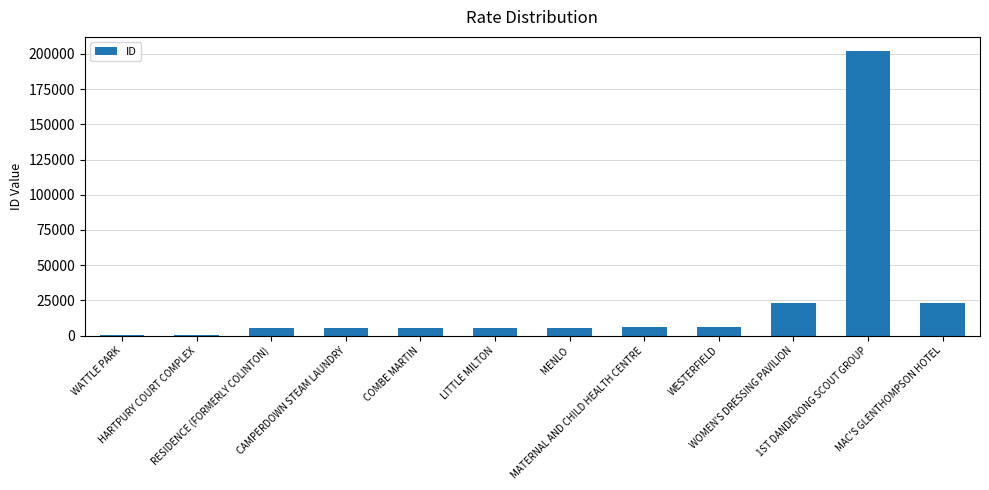

What is the maximum value shown in the chart?

201973